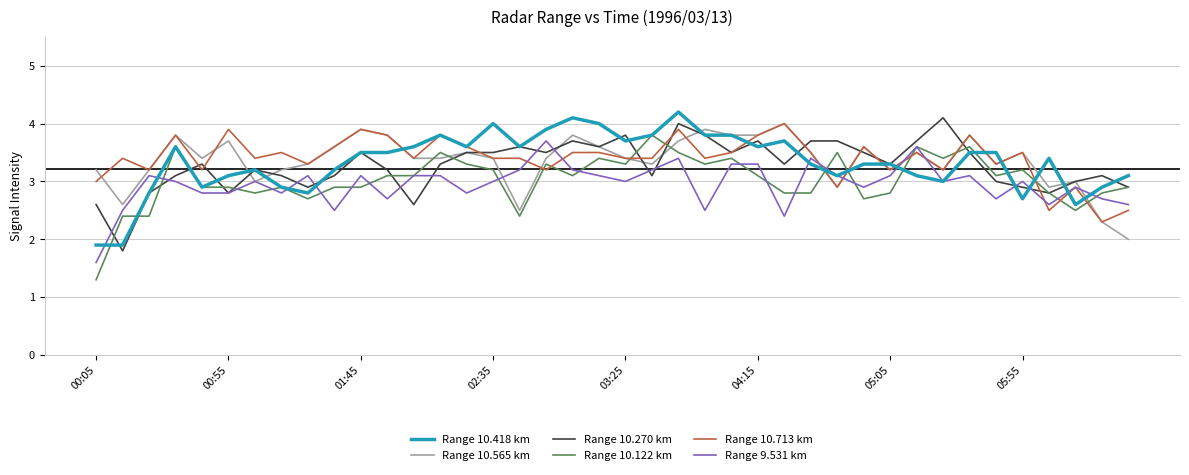

What is the smallest value displayed?

1.3